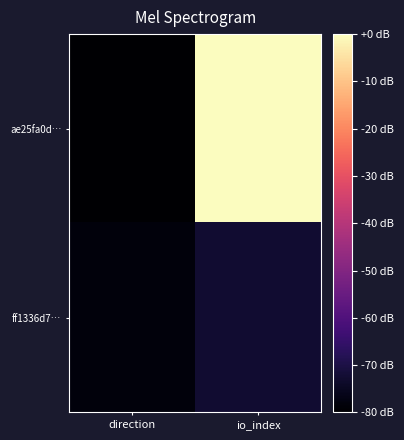

Reading left to right, what are all the values shown in this chart?

ae25fa0d…: direction=-80.0	io_index=0.0
ff1336d7…: direction=-78.2	io_index=-72.8